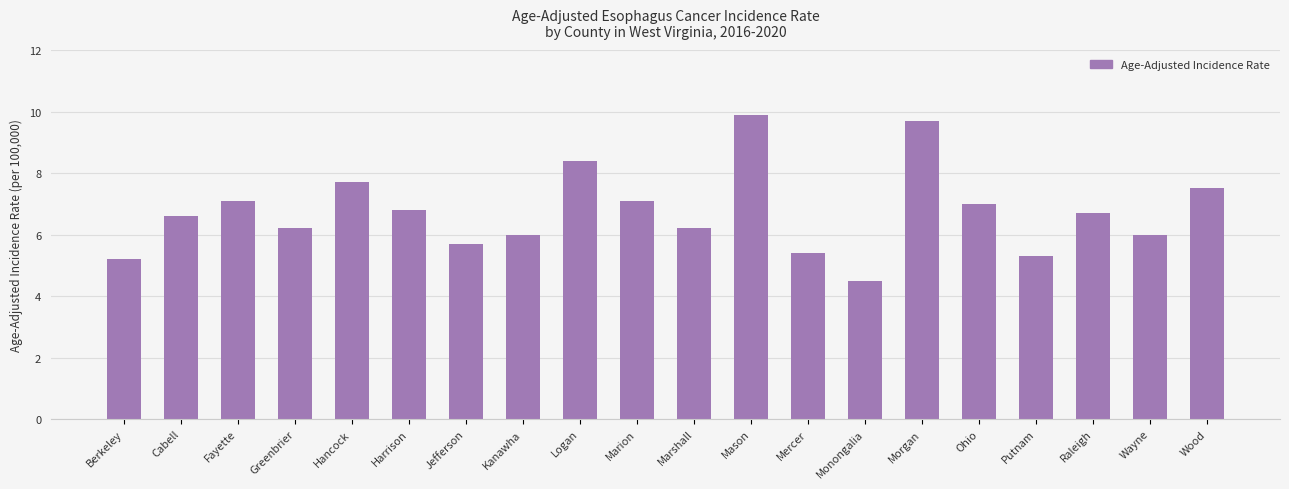

What is the value of the 6th bar from the left?

6.8